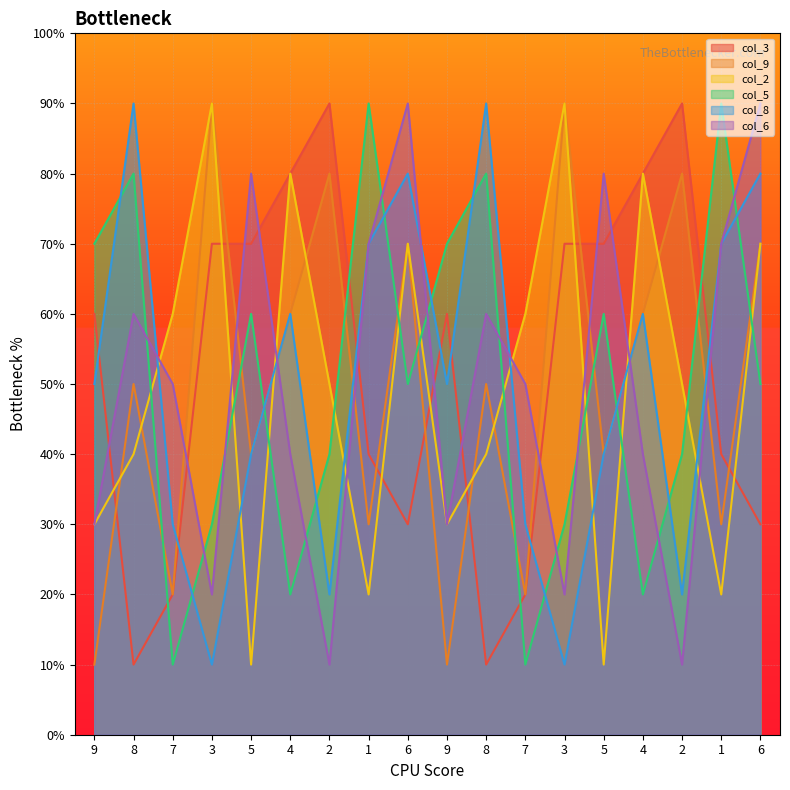

Where is the first local maximum for col_3?

2